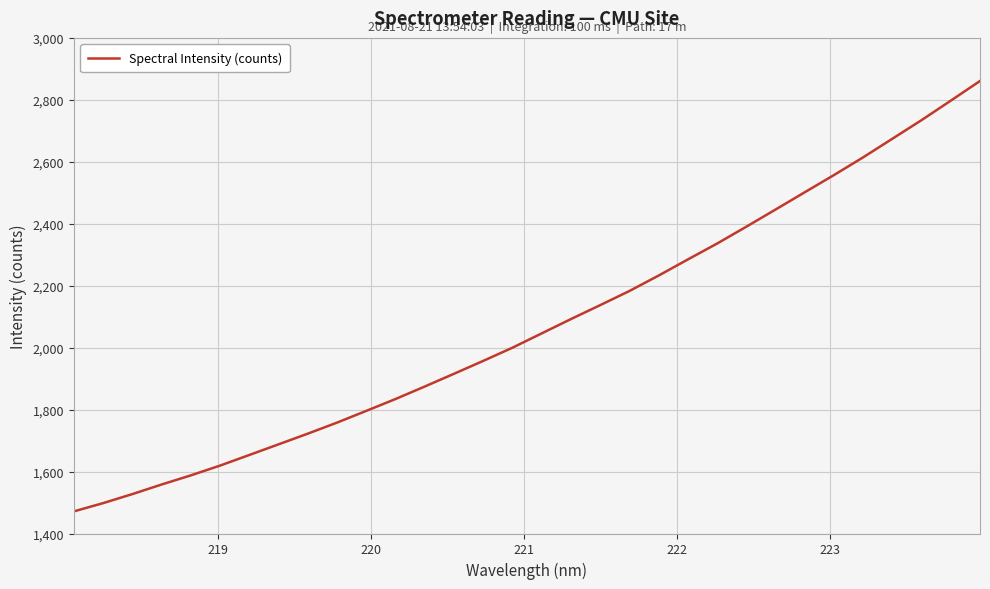

Reading left to right, what are all the values shown in this chart?

1471.5	1498.2	1527.4	1558.4	1587.9	1619.5	1653.7	1688.1	1722.6	1758.3	1796.2	1834.5	1874.8	1916.0	1957.6	2000.2	2046.4	2092.5	2137.5	2183.1	2233.0	2285.0	2336.3	2390.6	2446.0	2501.8	2557.3	2614.6	2674.6	2734.6	2797.4	2860.8